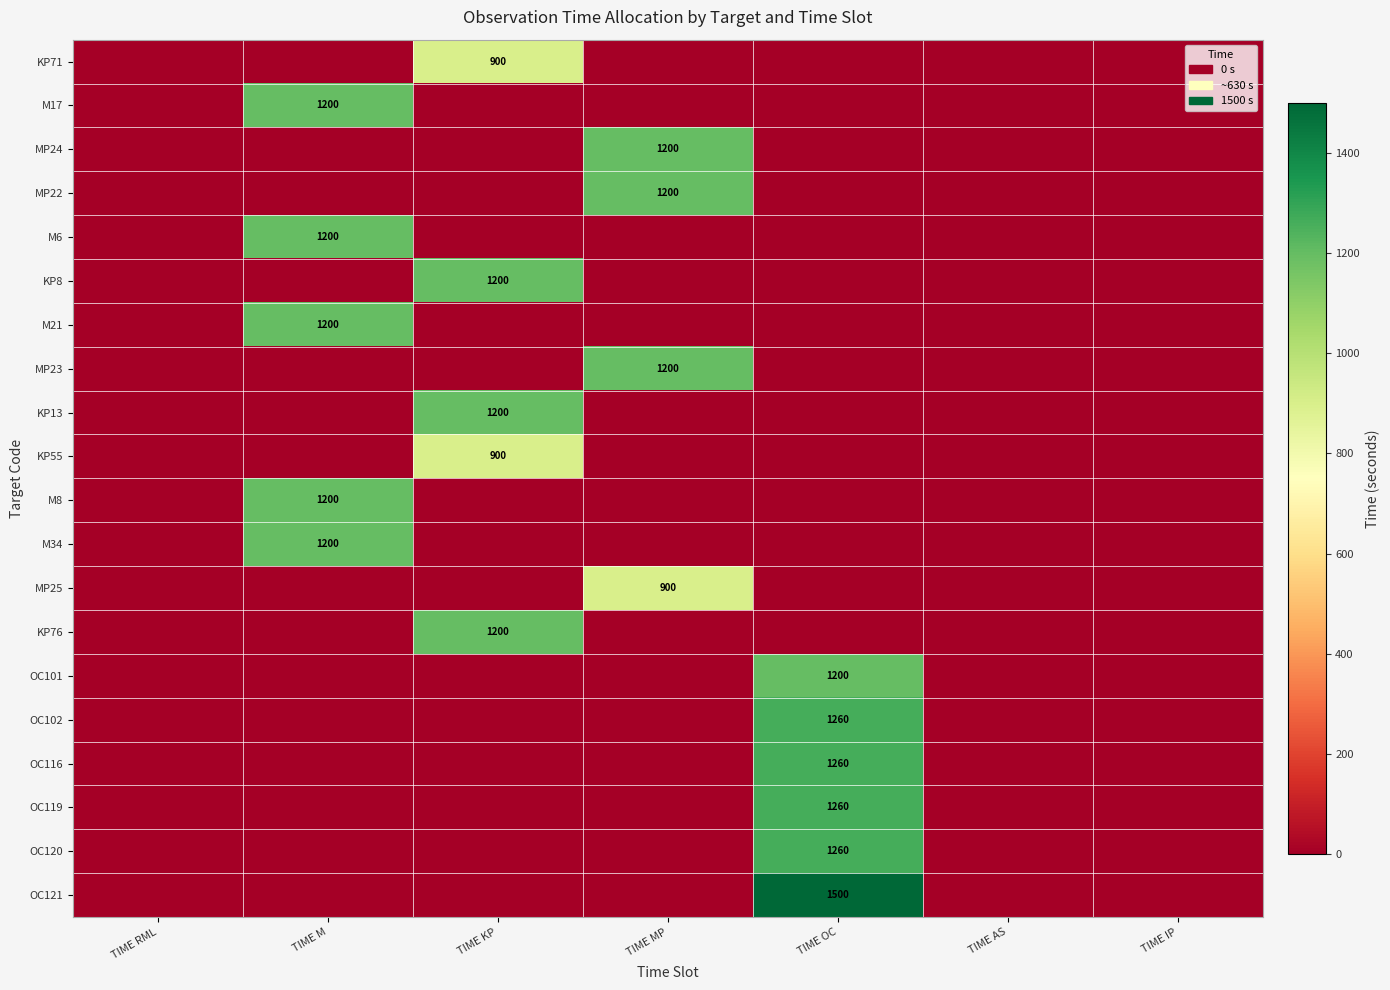

True or false: MP24 has a value of 1200 at TIME MP.

True